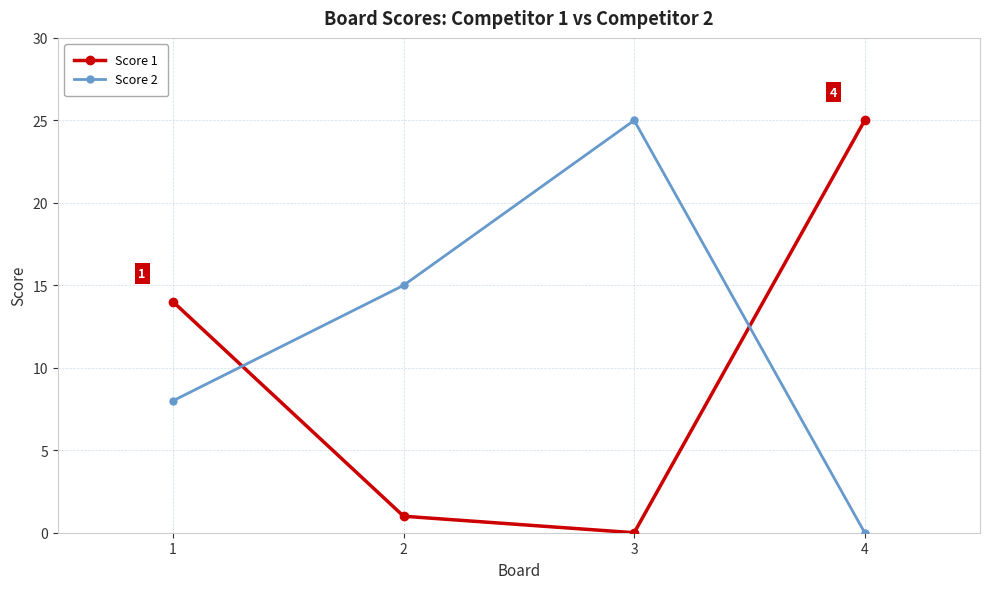

What is the total value across all series at 3?

25